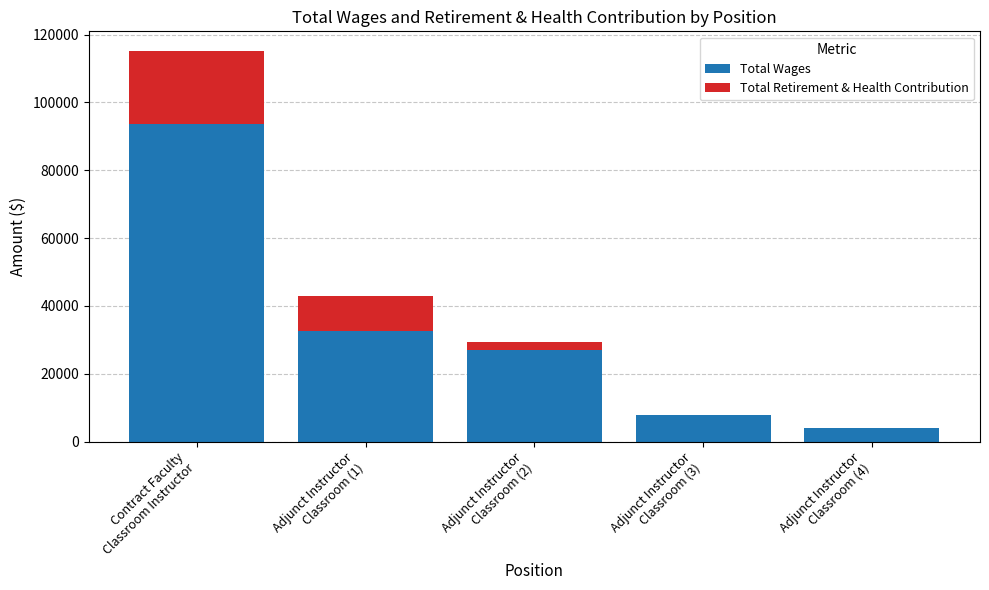

Does the chart contain stacked bars?

Yes